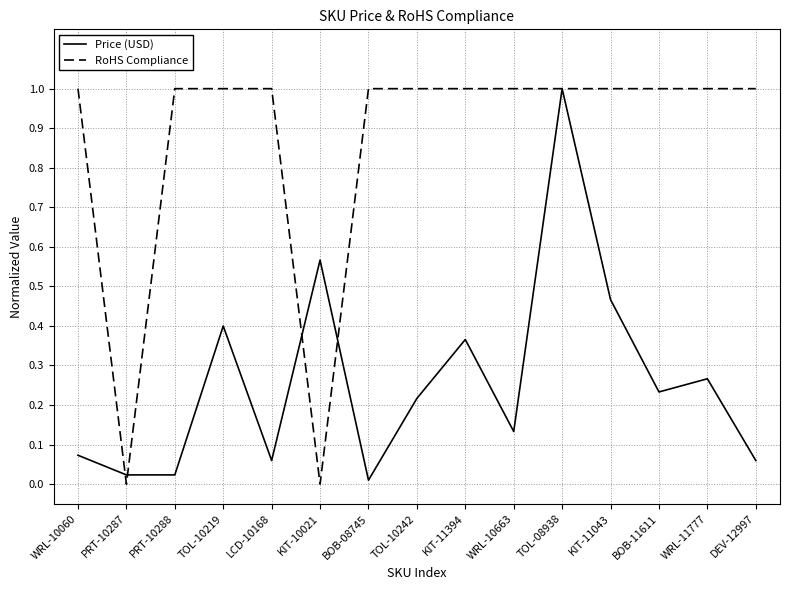

What is the sum of the Price (USD) values at KIT-11043 and TOL-10242?

0.7